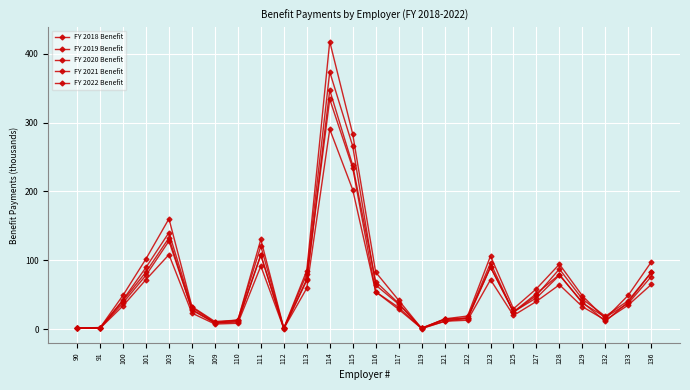

How many lines are shown in the chart?

5